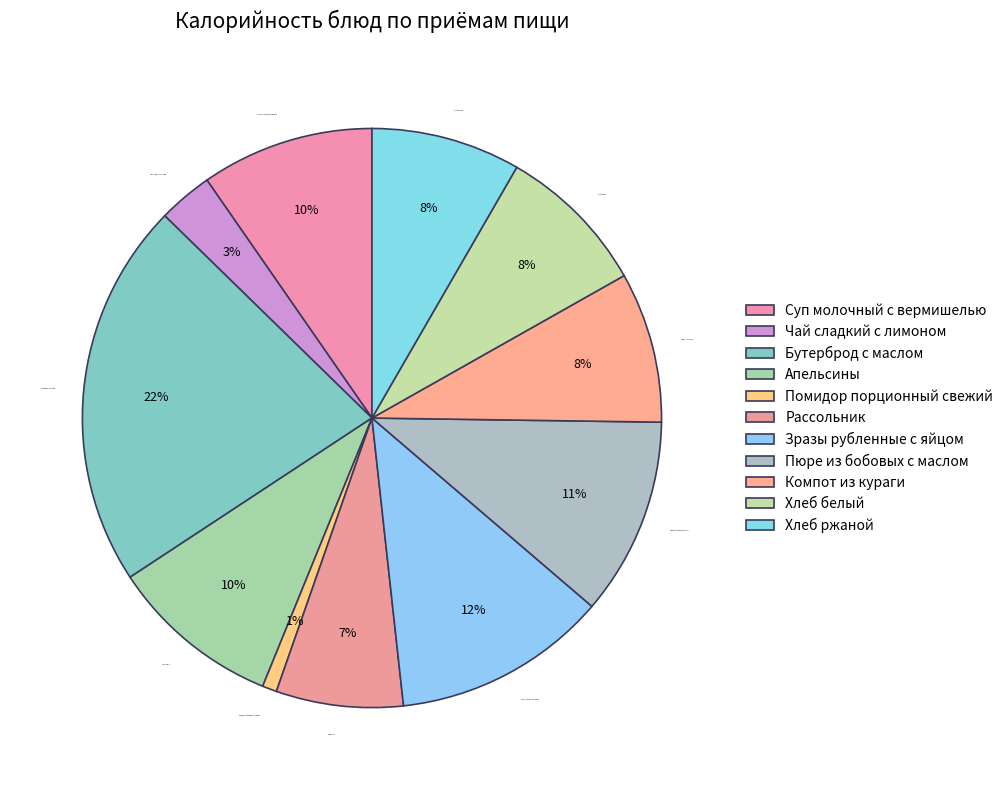

Between Помидор порционный свежий and Суп молочный с вермишелью, which is larger?

Суп молочный с вермишелью